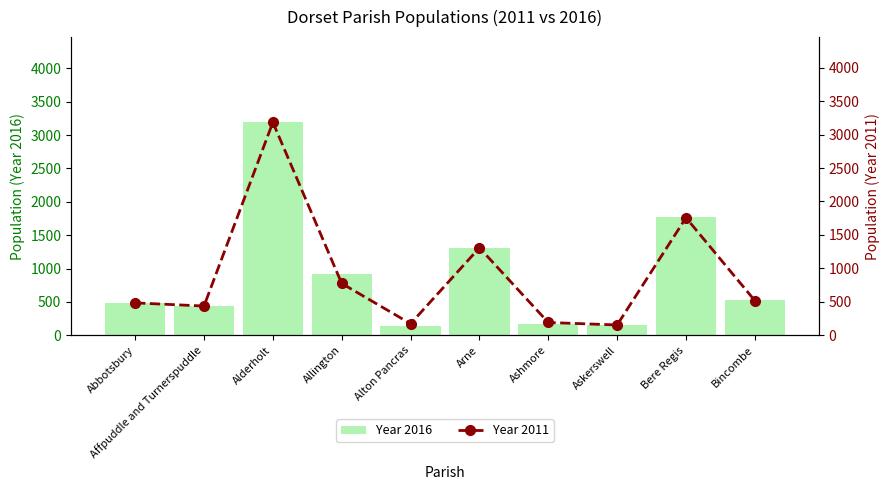

Reading left to right, what are all the values shown in this chart?

Year 2016: Abbotsbury=479	Affpuddle and Turnerspuddle=432	Alderholt=3192	Allington=925	Alton Pancras=143	Arne=1313	Ashmore=169	Askerswell=161	Bere Regis=1775	Bincombe=527
Year 2011: Abbotsbury=484	Affpuddle and Turnerspuddle=437	Alderholt=3184	Allington=775	Alton Pancras=173	Arne=1308	Ashmore=191	Askerswell=154	Bere Regis=1757	Bincombe=518